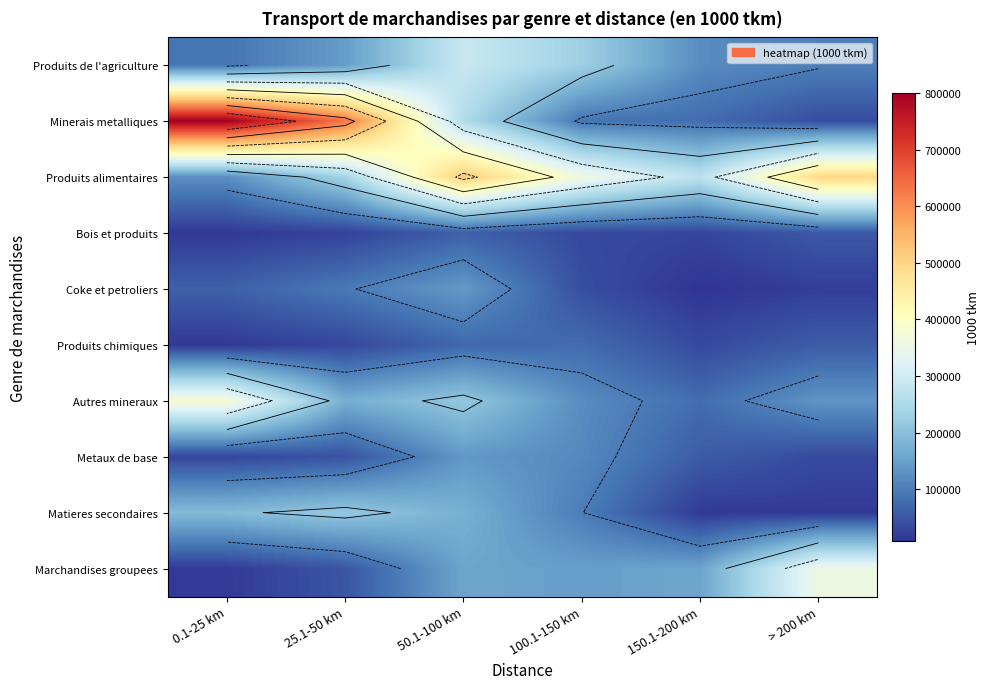

Is it true that Produits de l'agriculture equals 59943.8 at 25.1-50 km?

False